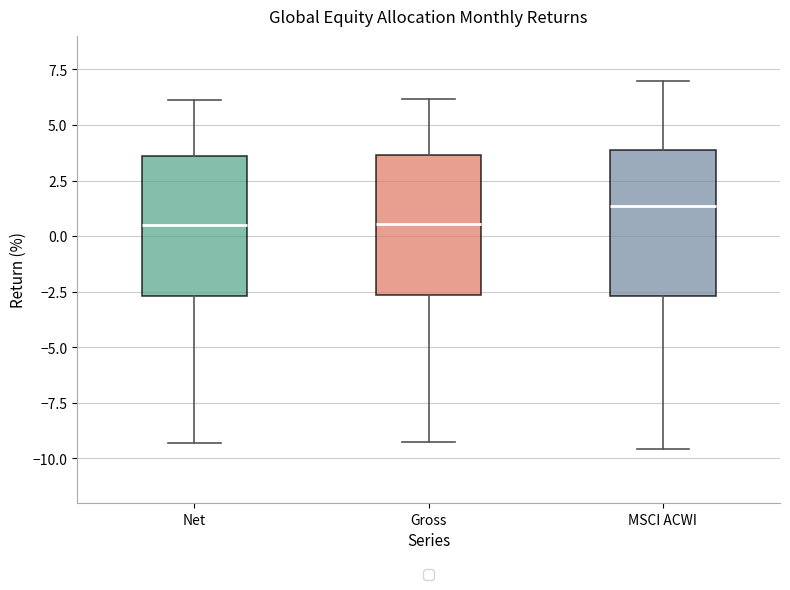

Where does the upper whisker of the box for MSCI ACWI end on the y-axis? The values are not printed on the chart, so give them approximately, as read against the axis.

7.0